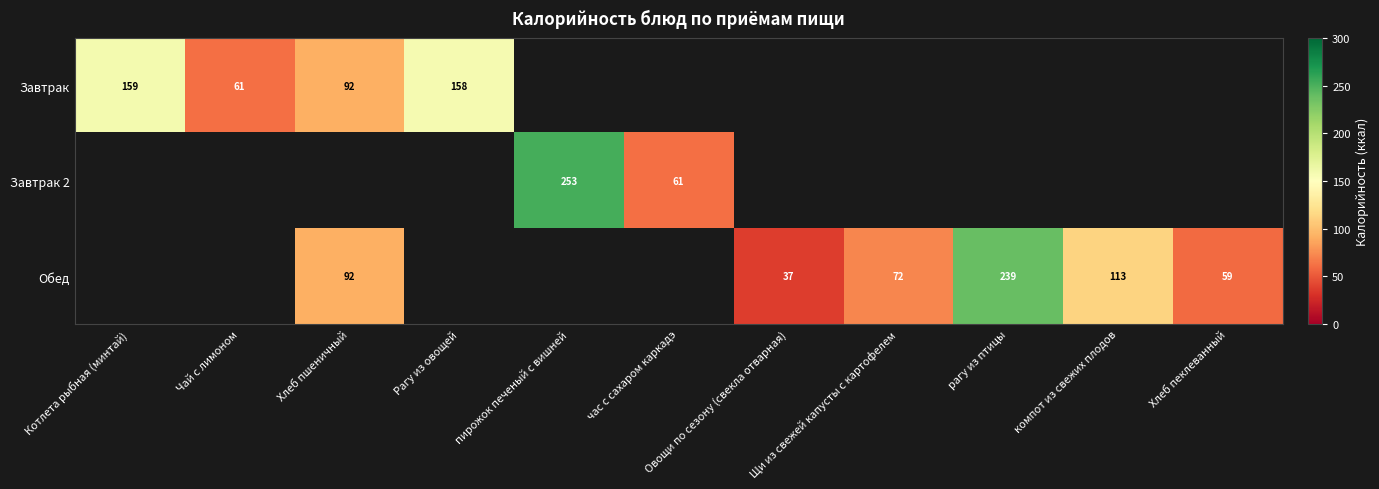

Is it true that Обед equals 14 at Овощи по сезону (свекла отварная)?

False